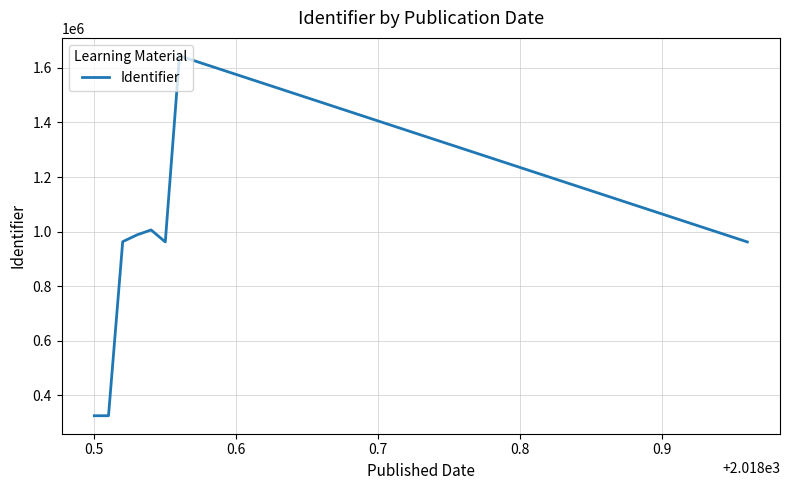

True or false: the data has more than 1 interior local peaks.

True